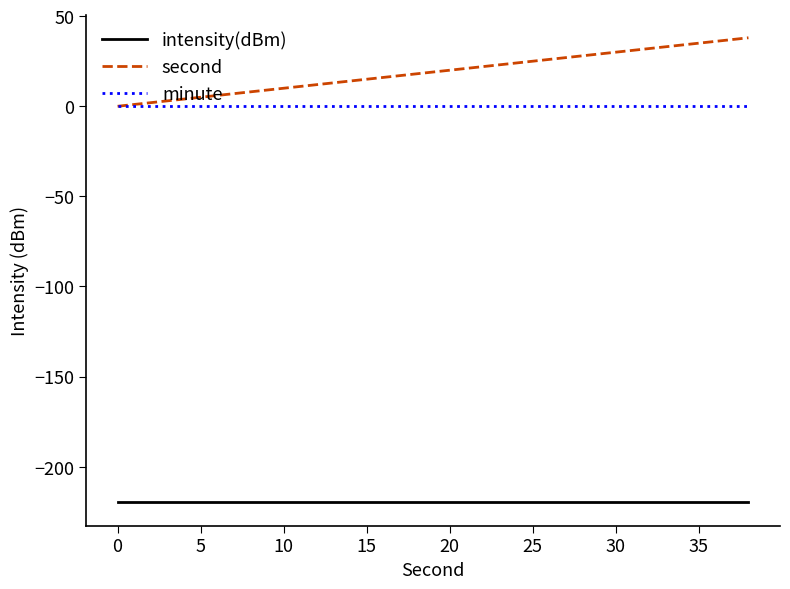

What is the greatest value displayed?

38.0